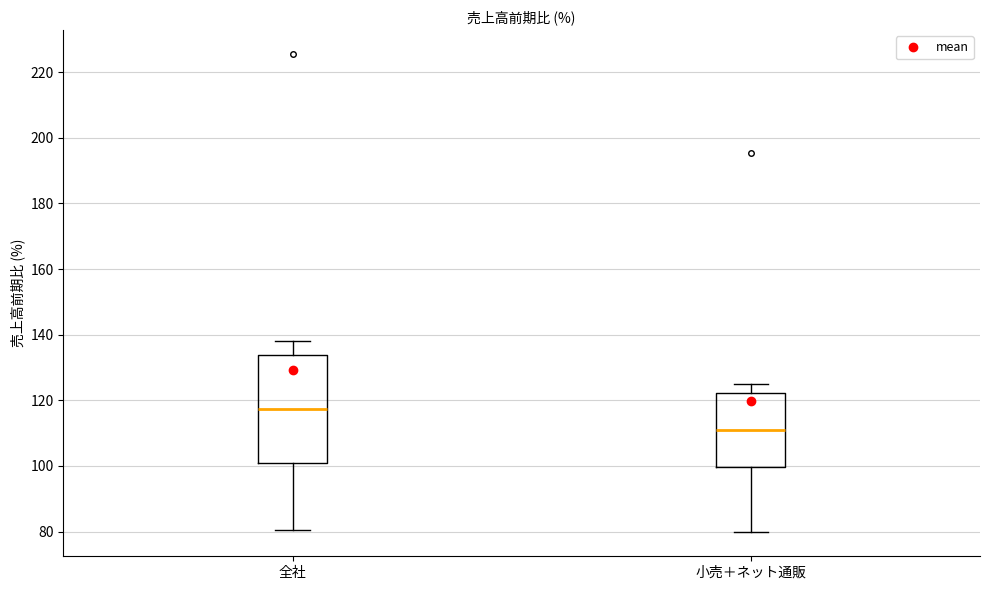

Which box's median line is the highest?

全社